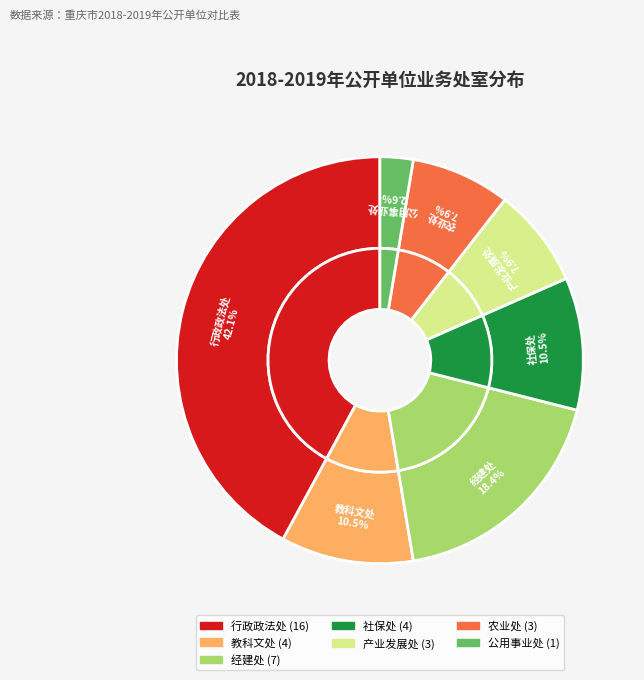

How many slices are in this pie chart?

7